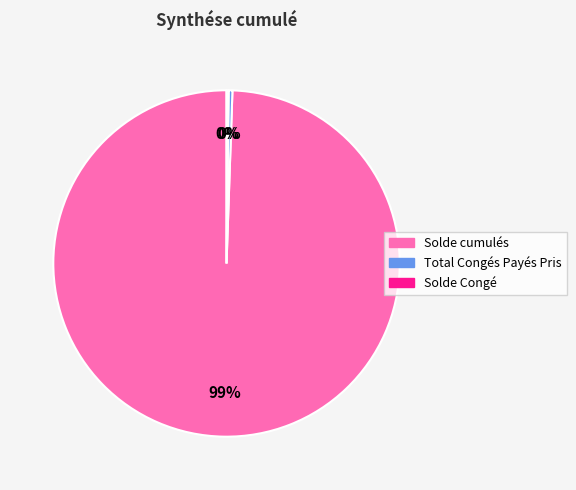

Is Solde cumulés the majority of the pie?

Yes